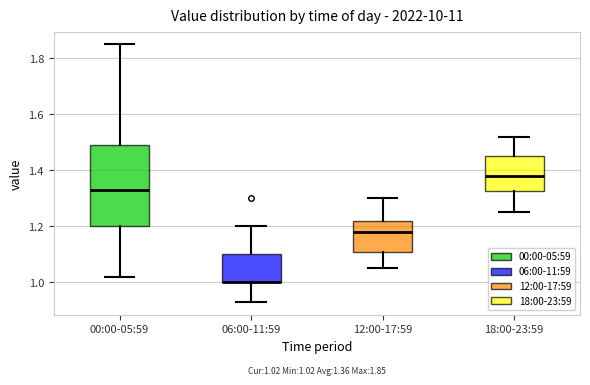

Comparing the boxes themselves (not the whiskers), which one is the tallest?

00:00-05:59